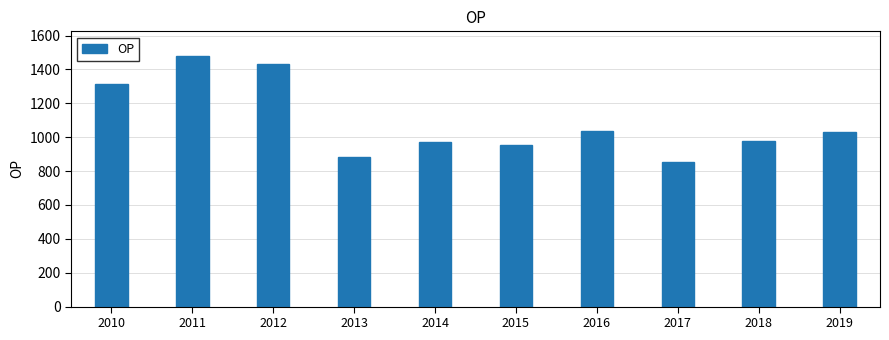

What is the value of the 9th bar from the left?

980